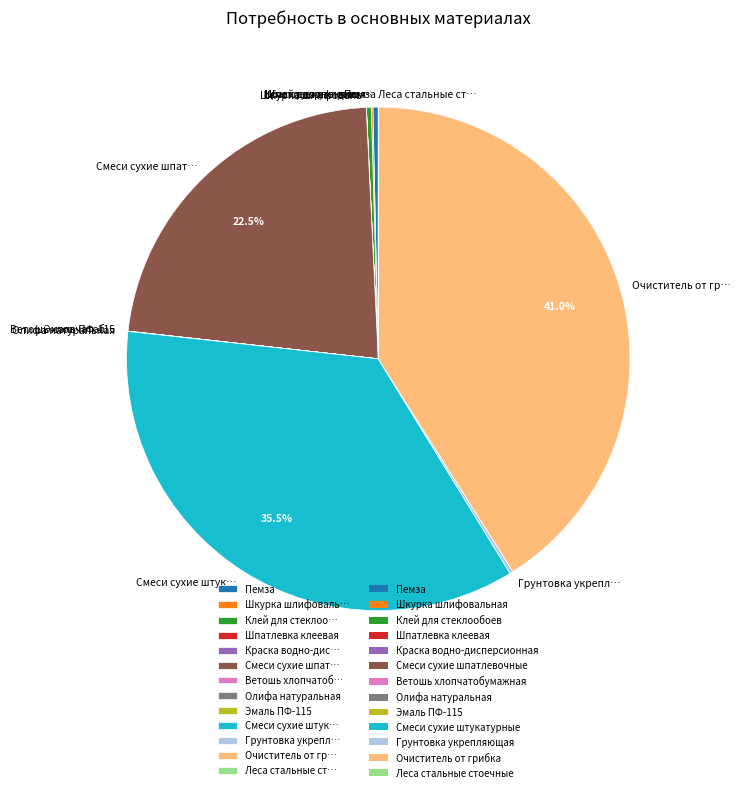

Is Смеси сухие шпат… the majority of the pie?

No